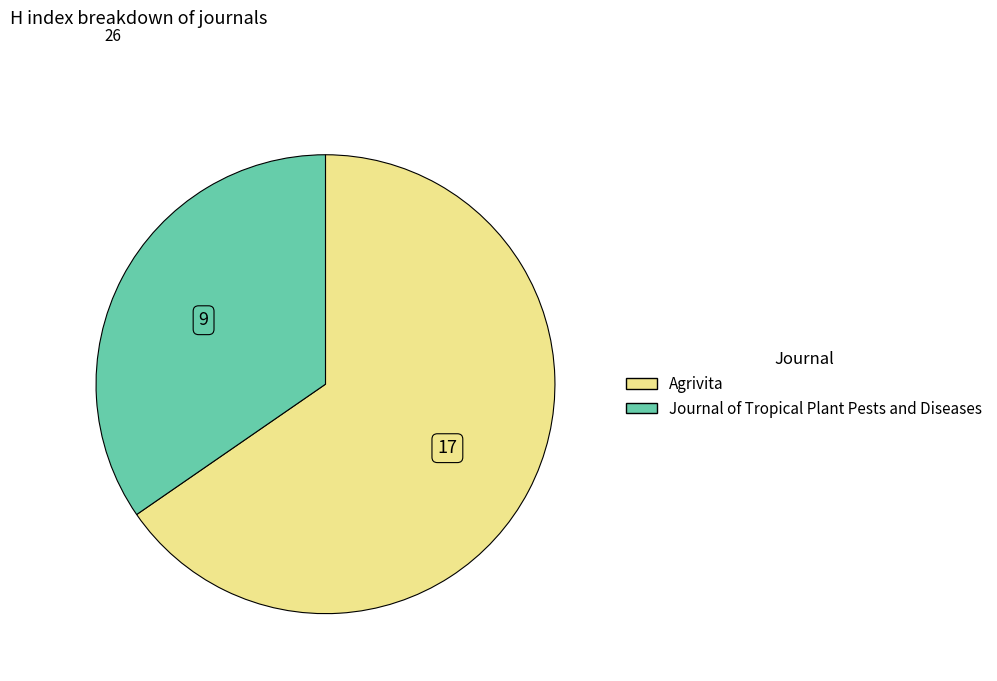

The Agrivita slice represents 65% of the pie. True or false?

True